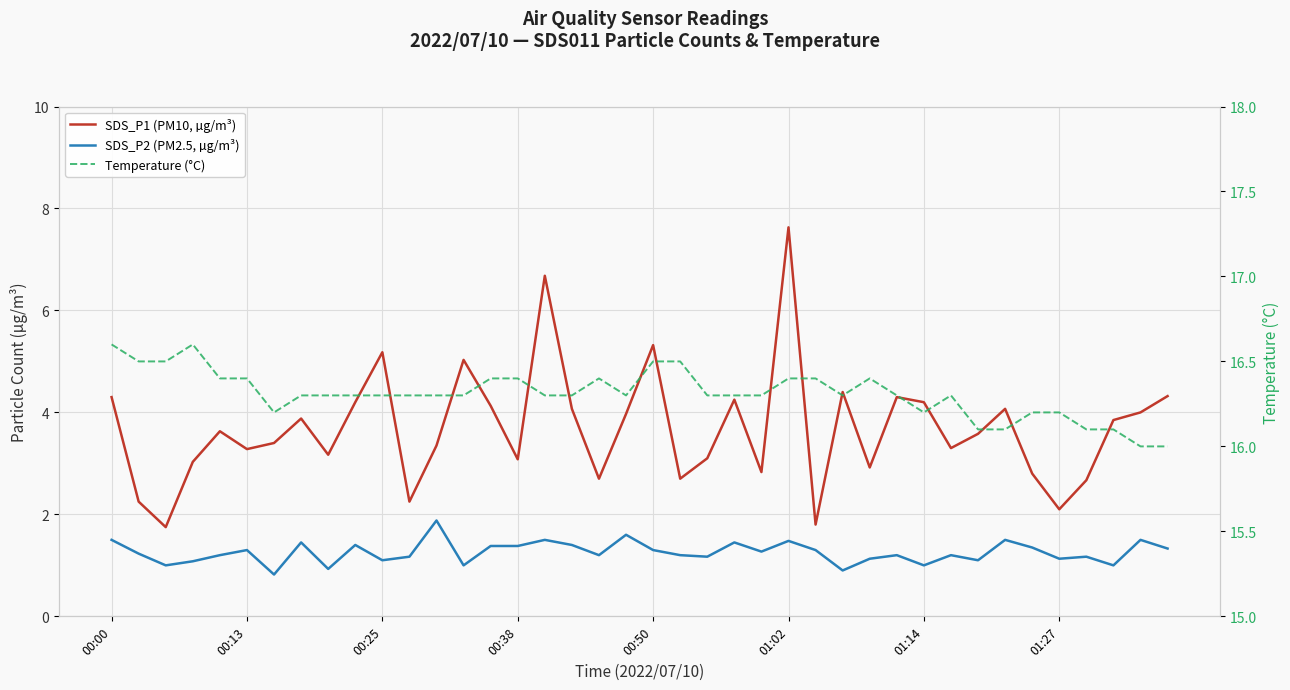

What are all the series names shown in the legend?

SDS_P1 (PM10, µg/m³), SDS_P2 (PM2.5, µg/m³), Temperature (°C)